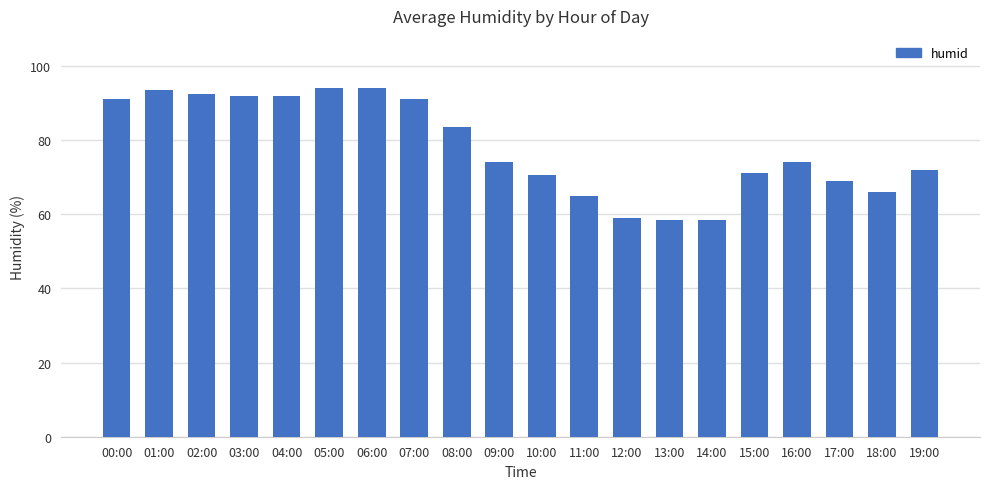

What value does the data have at 05:00?

94.0